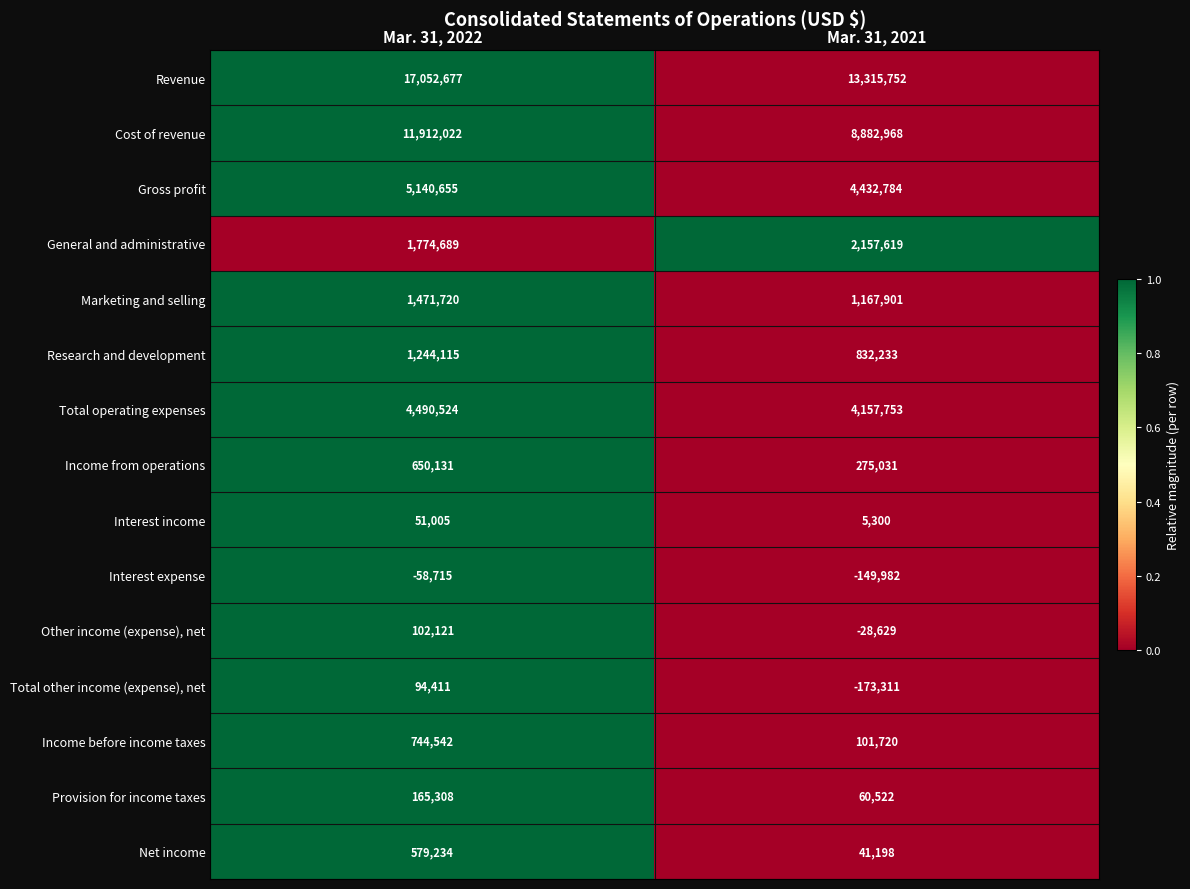

Which category has the lowest value in the General and administrative series?

Mar. 31, 2022